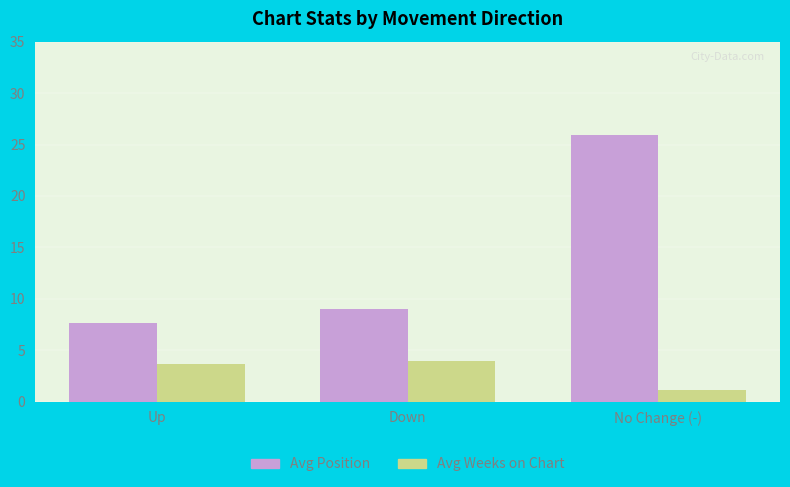

At how many categories does at least one series exceed 7?

3